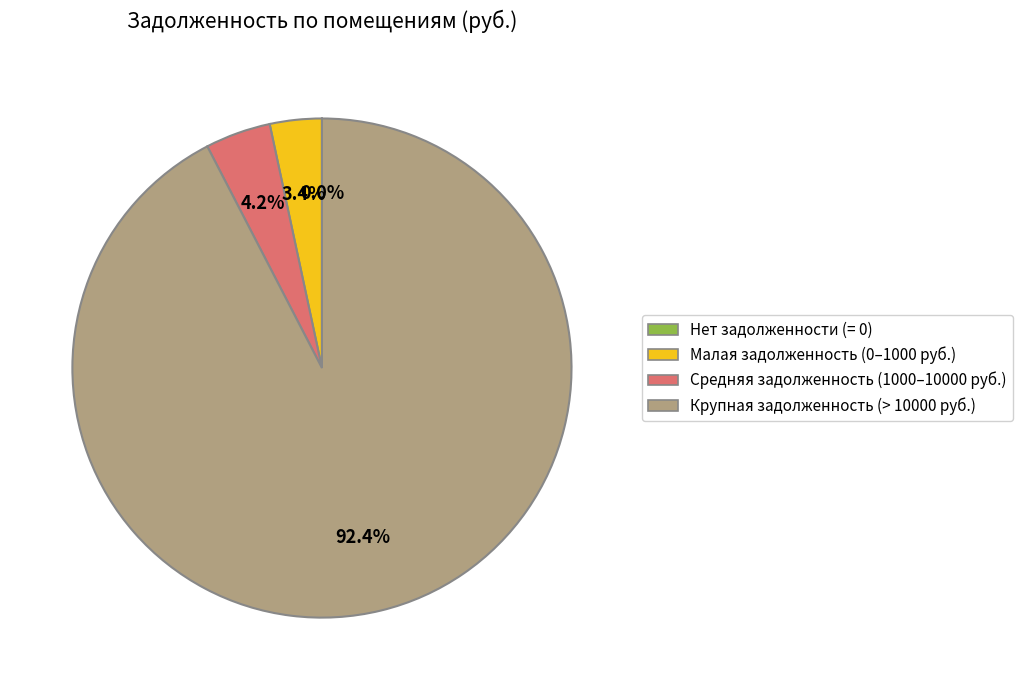

To the nearest percent, what is the difference between the largest and smallest slice percentages?

92%